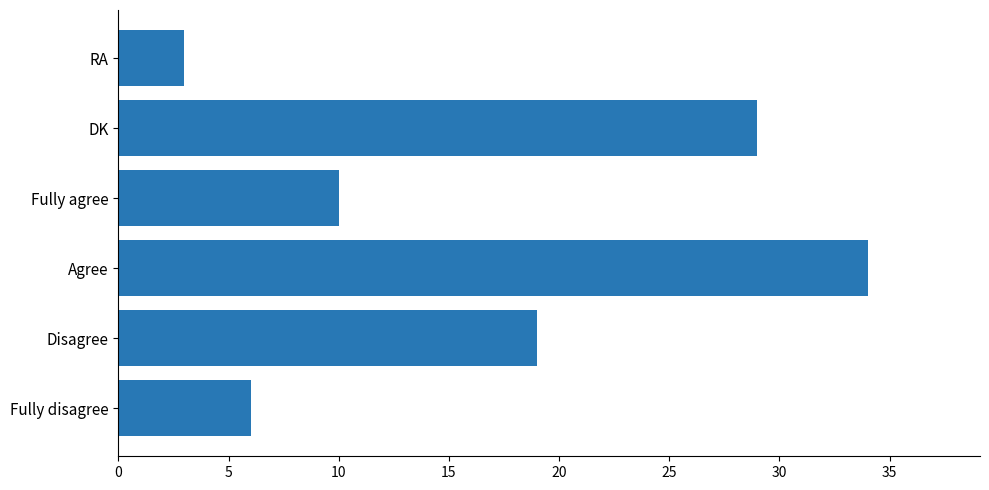

What is the smallest value displayed?

3